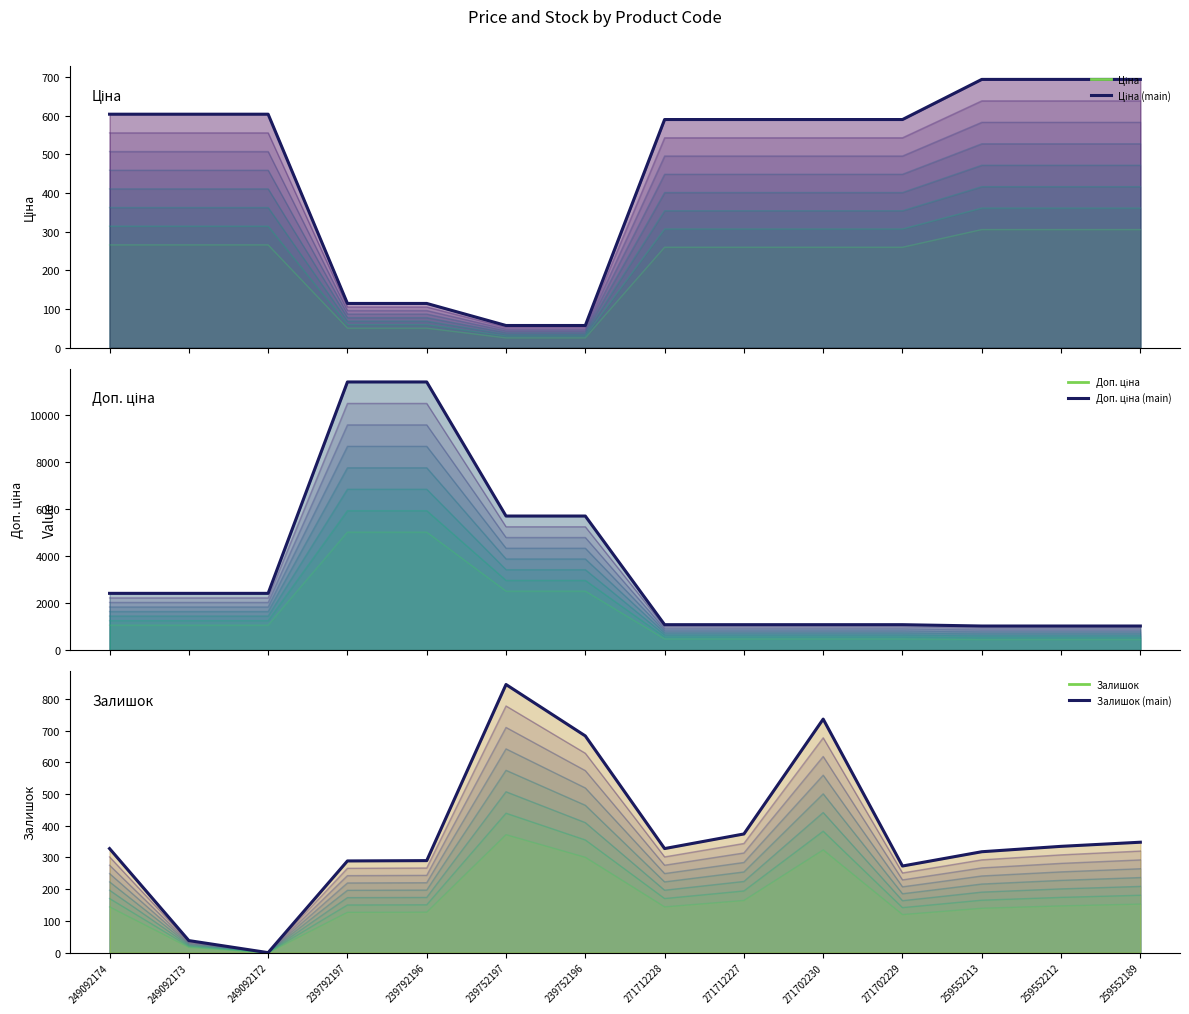

True or false: Ціна (main) and Доп. ціна (main) intersect in this chart.

False